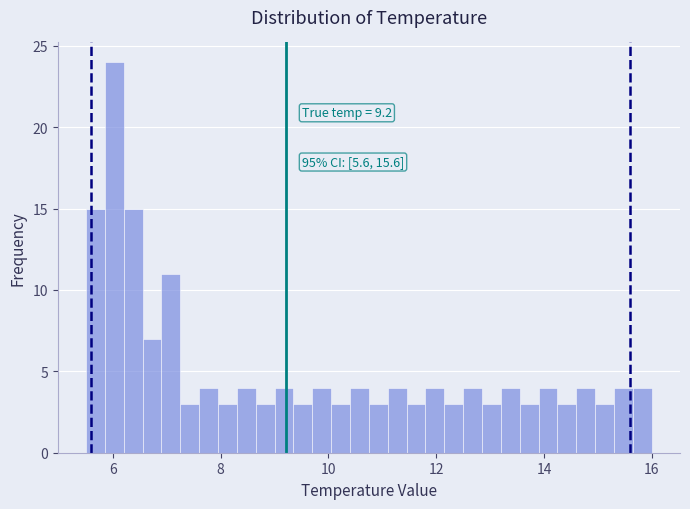

Read against the x-axis, roughly where is the centre of the tallest bar?

6.0